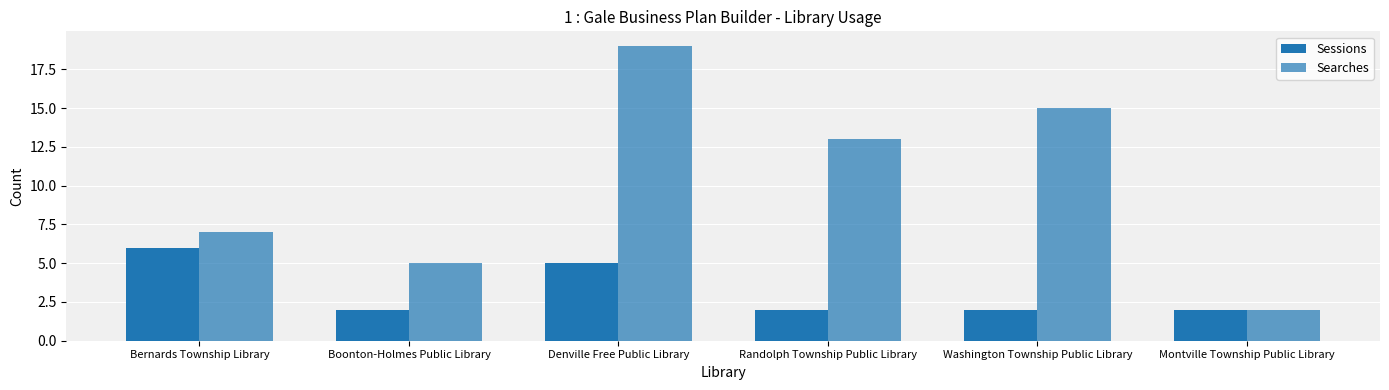

What is the label of the 6th bar from the right?

Bernards Township Library